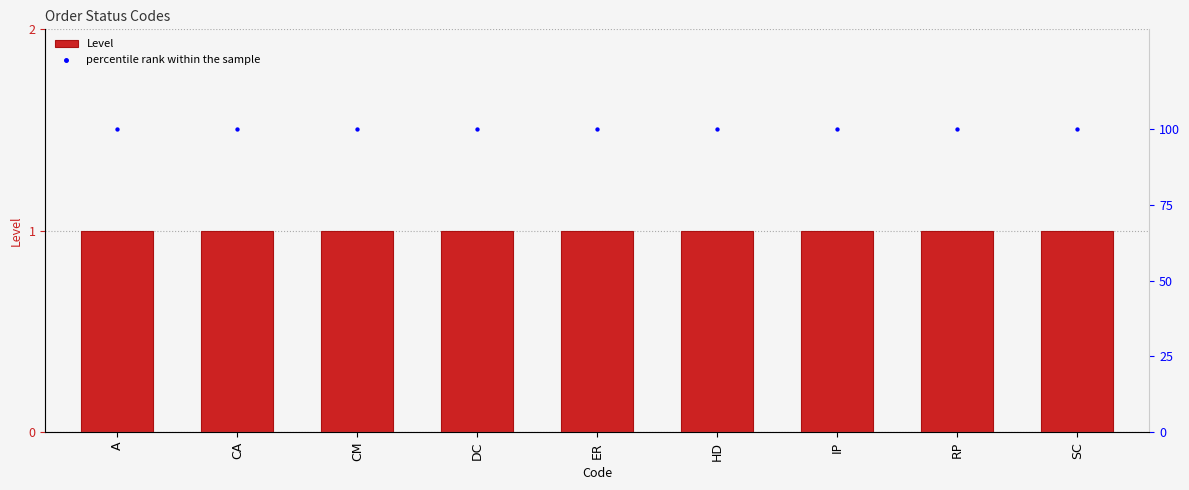

Is the value of Level at SC greater than the value of percentile rank within the sample at HD?

No